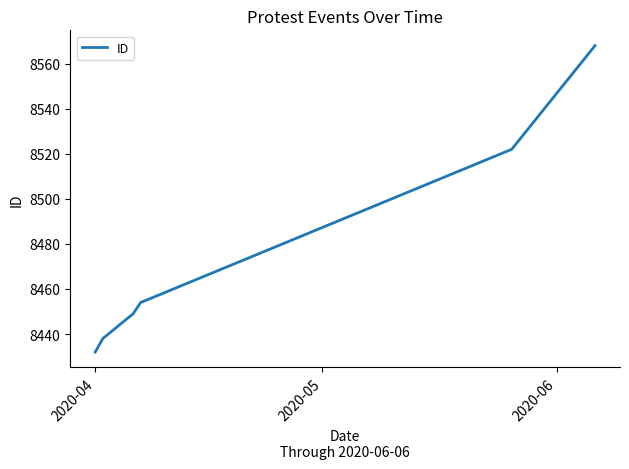

True or false: there are more than 1 points higher than both neighbors.

False